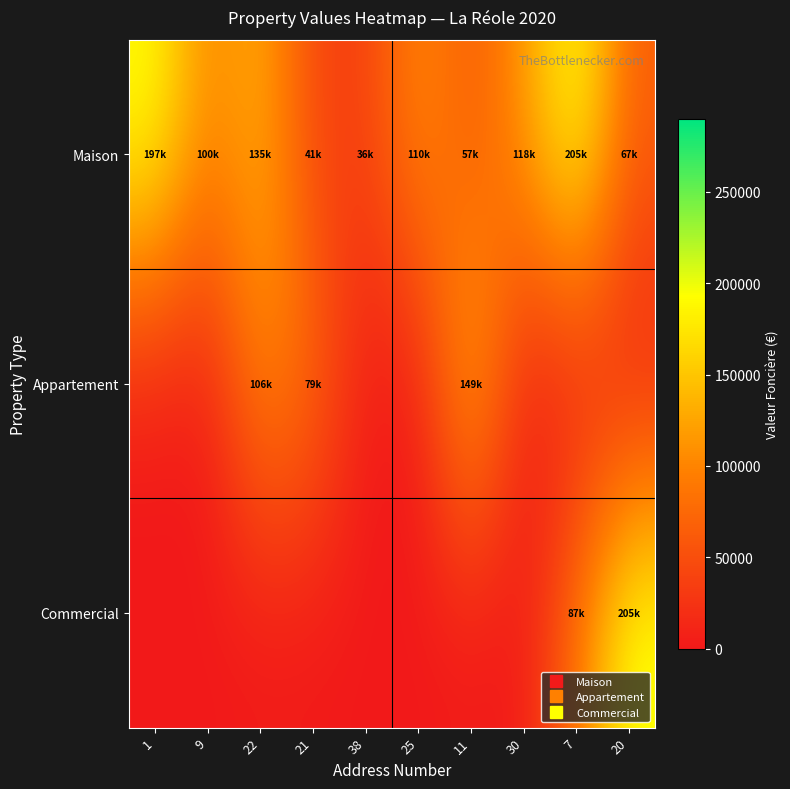

Reading left to right, list all the values displayed in this chart.

Maison: 1=197000	9=100000	22=135000	21=41000	38=36000	25=110000	11=57500	30=118000	7=205000	20=67500
Appartement: 1=0	9=0	22=106000	21=79500	38=0	25=0	11=149000	30=0	7=0	20=0
Commercial: 1=0	9=0	22=0	21=0	38=0	25=0	11=0	30=0	7=87500	20=205000